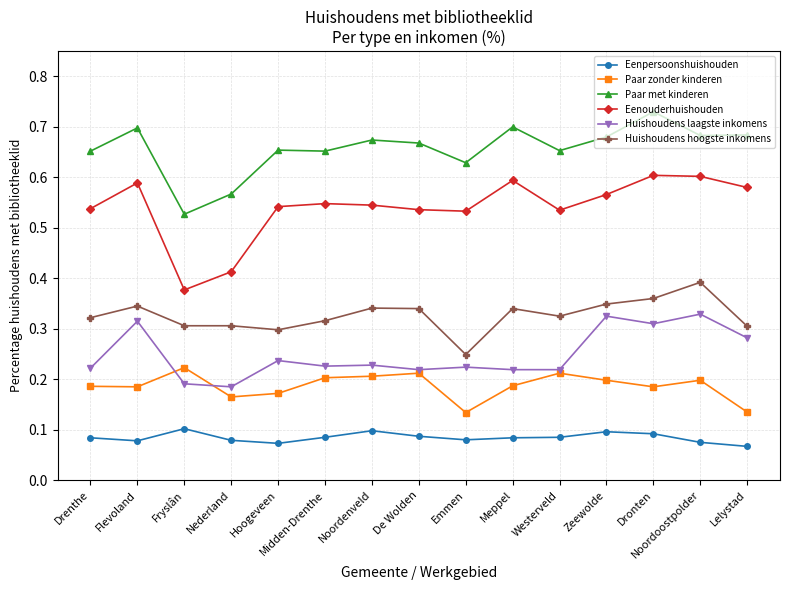

Which series has the largest range (max minus min)?

Eenouderhuishouden